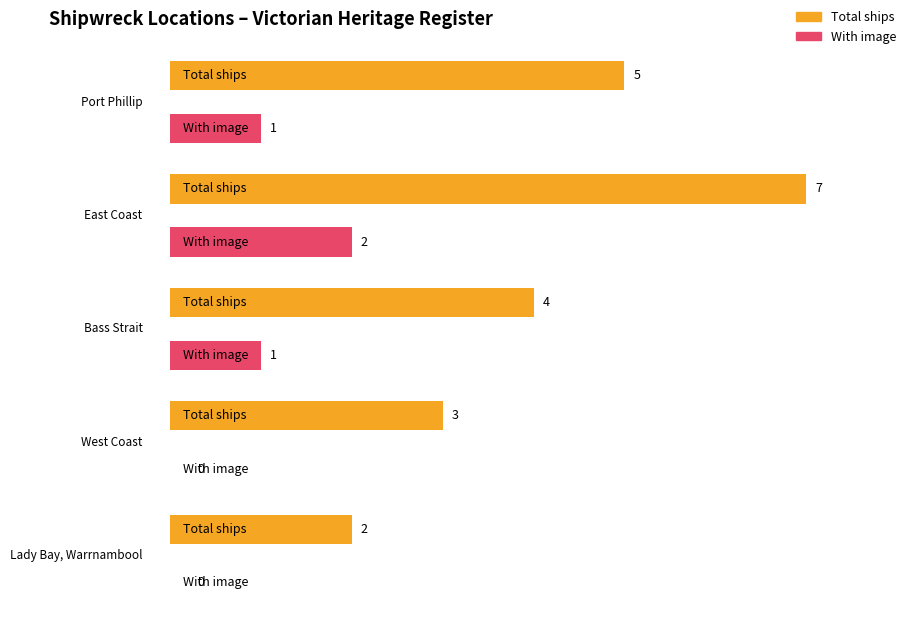

Where does the Average utilization series first go above 4?

Port Phillip